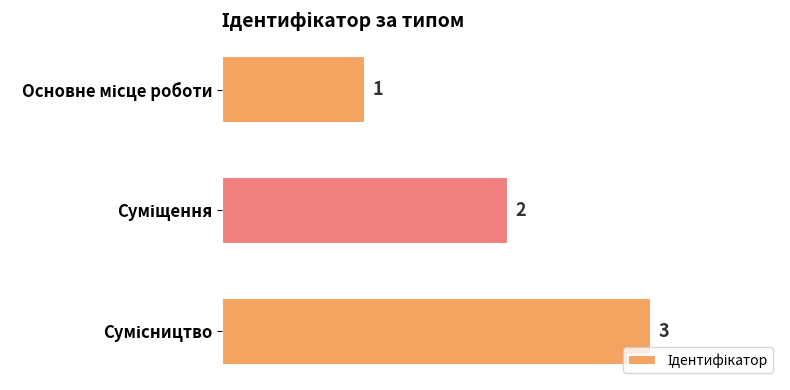

What is the sum of all values?

6